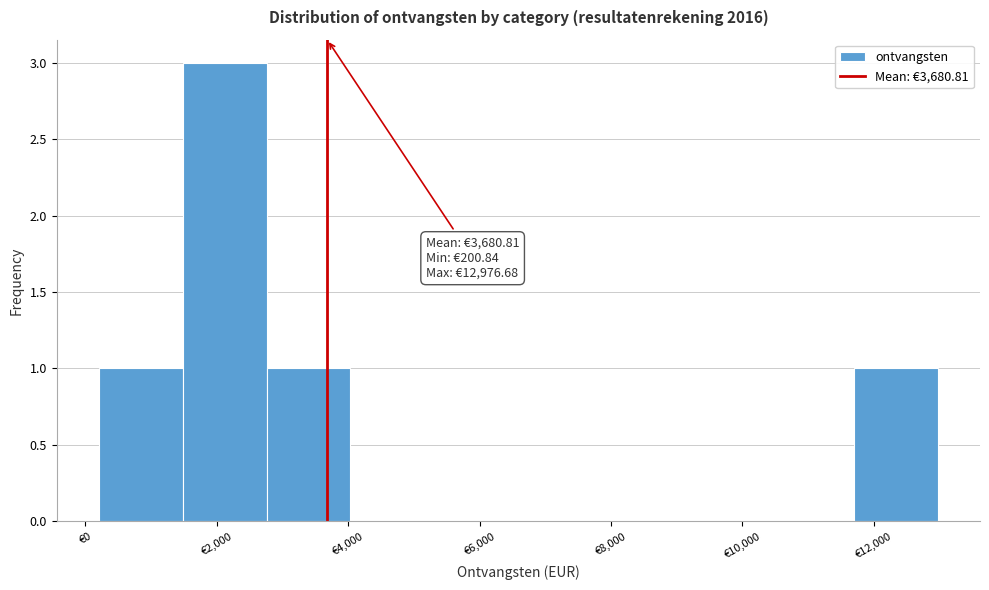

Over which range of the x-axis is the bar tallest?

1400 to 2800